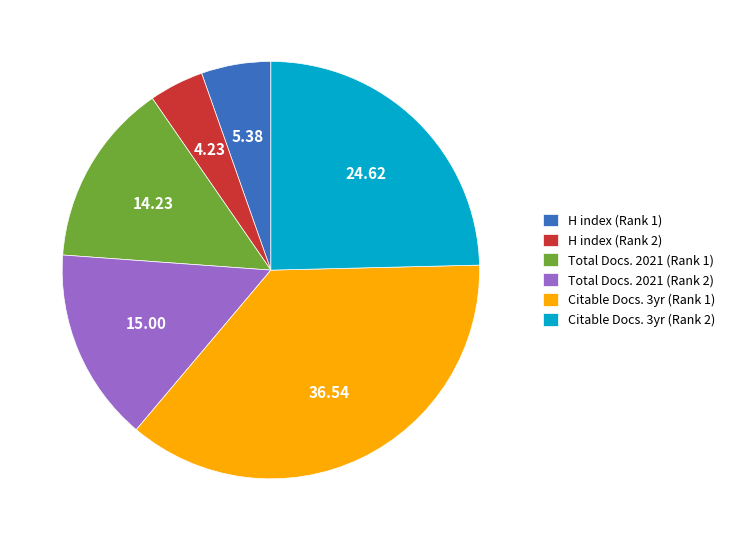

How many segments does this pie chart have?

6